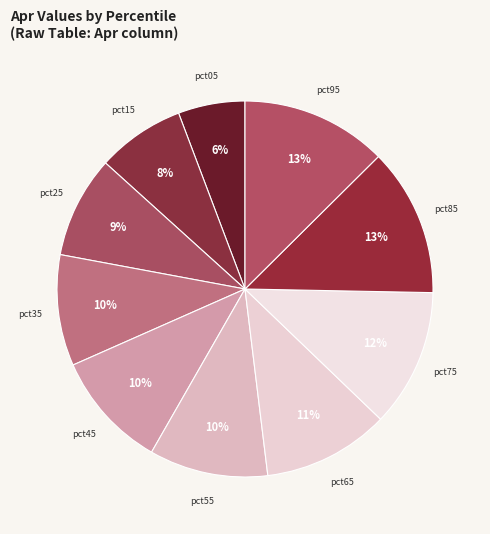

Which has a higher value, pct85 or pct65?

pct85